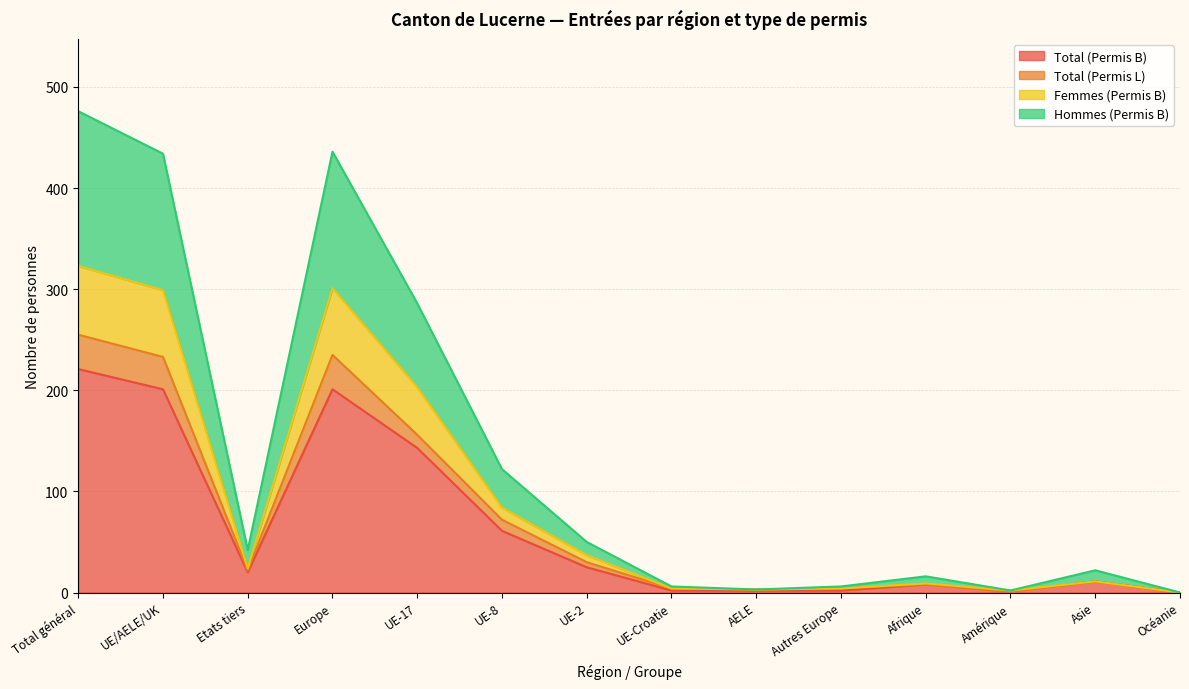

Reading left to right, what are all the values shown in this chart?

Total (Permis B): 221	201	20	201	143	61	25	2	2	2	8	1	11	0
Total (Permis L): 255	233	22	235	156	72	30	4	3	4	8	1	11	0
Femmes (Permis B): 323	299	24	301	203	84	37	4	3	4	9	2	11	0
Hommes (Permis B): 476	434	42	436	286	122	50	6	3	6	16	2	22	0